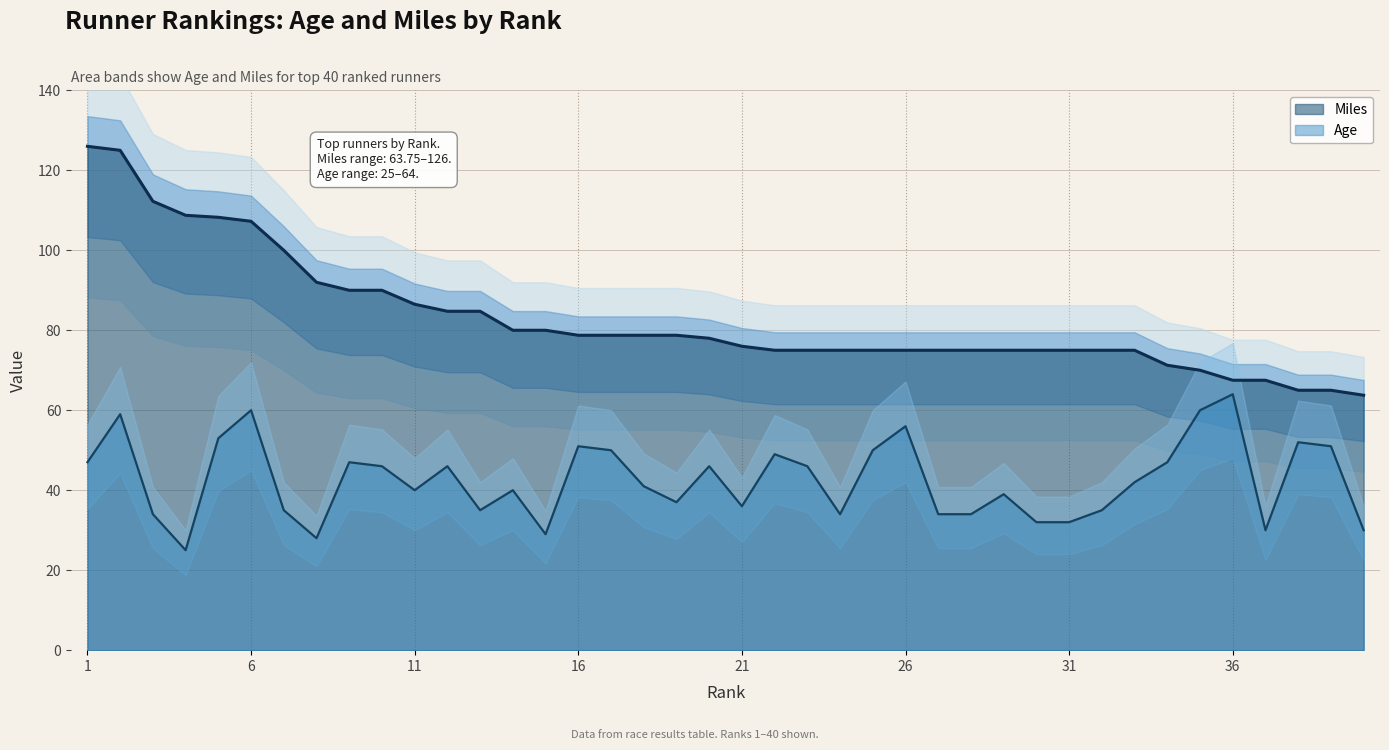

What is the smallest value displayed?

25.0